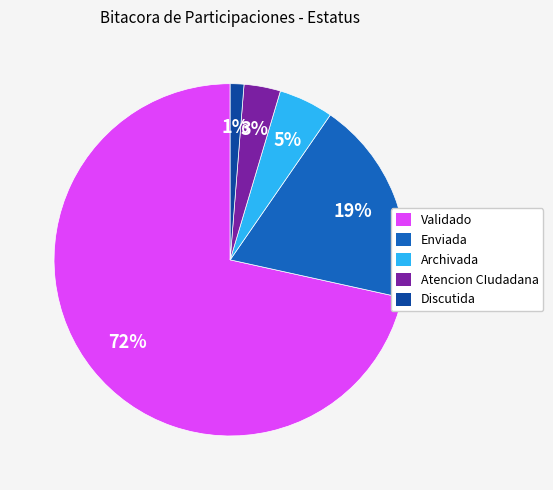

To the nearest percent, what is the average slice percentage?

20%